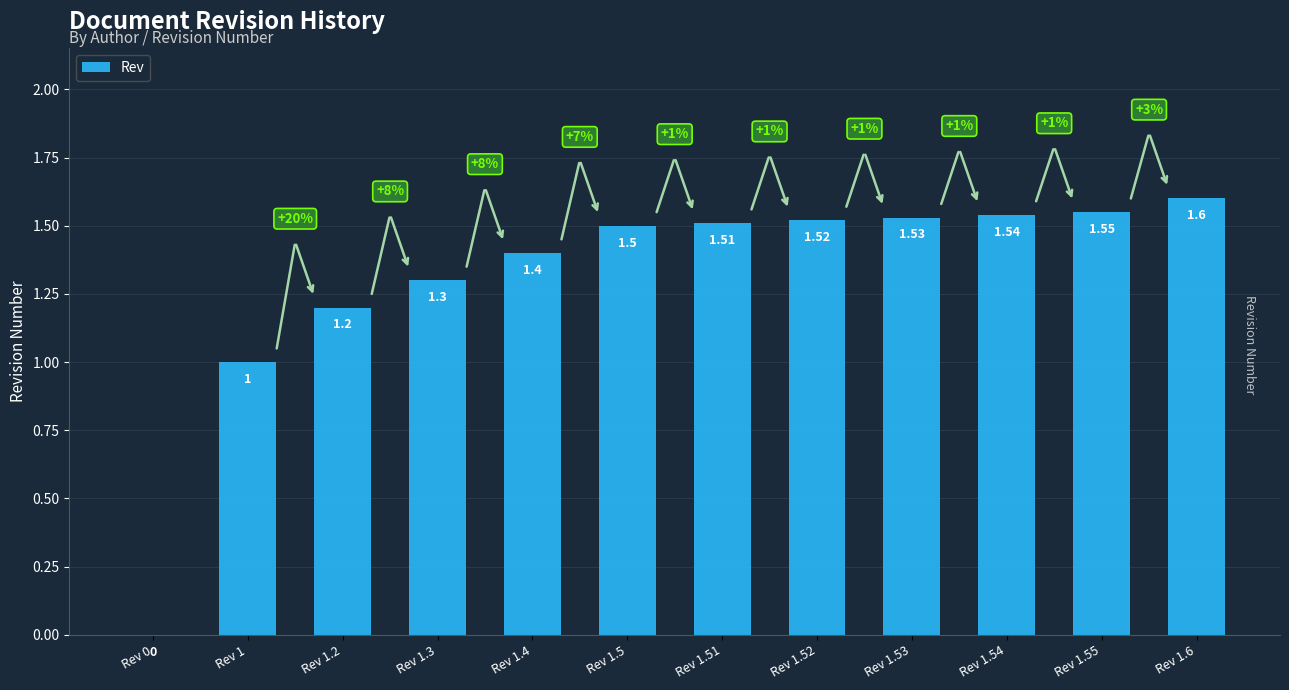

The value at Rev 1.52 is 1.5. True or false?

True